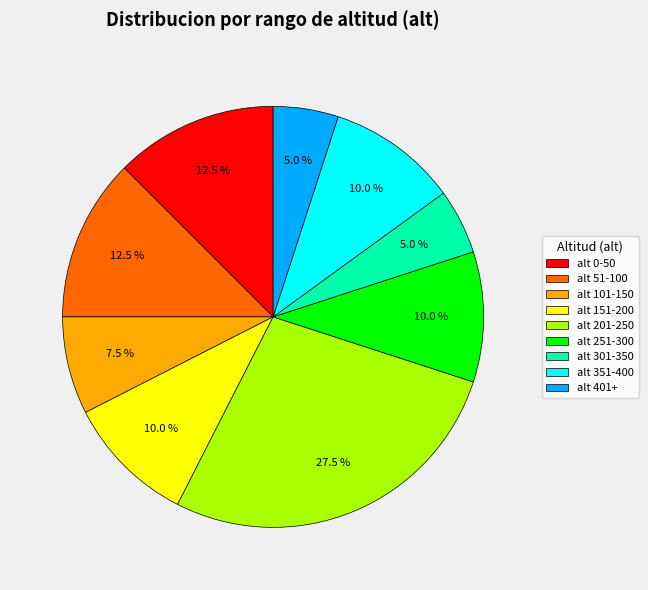

What is the ratio of the value at alt 251-300 to the value at alt 101-150?

1.3